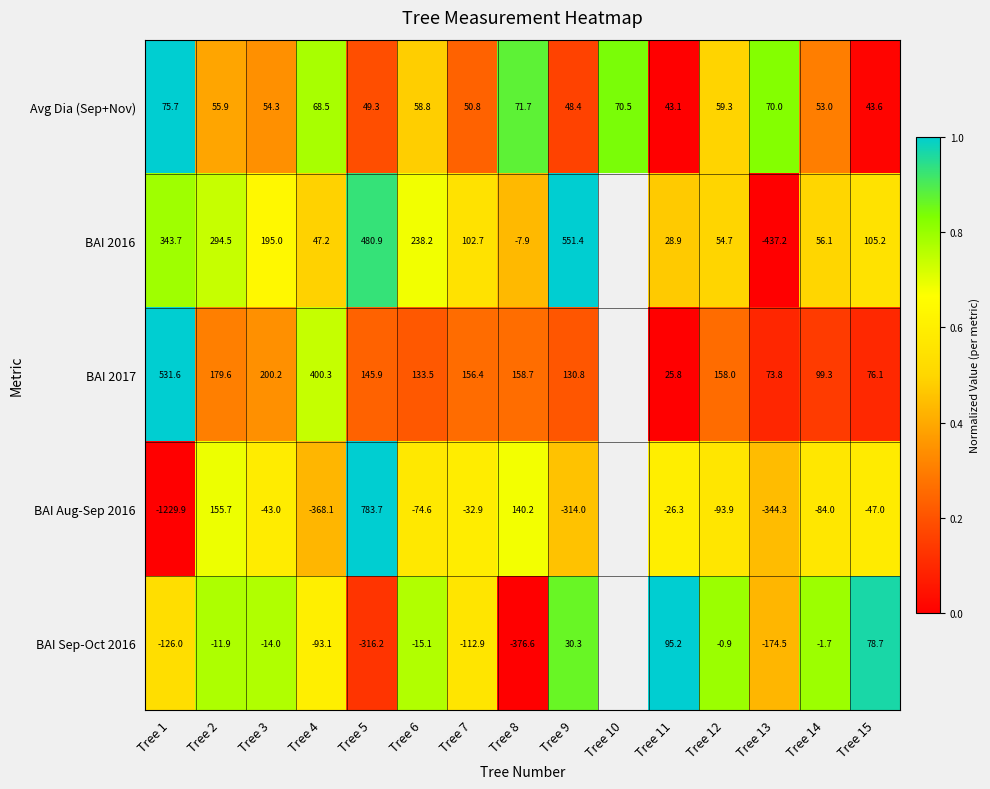

Between Tree 13 and Tree 15, which series saw the biggest shift?

BAI 2016